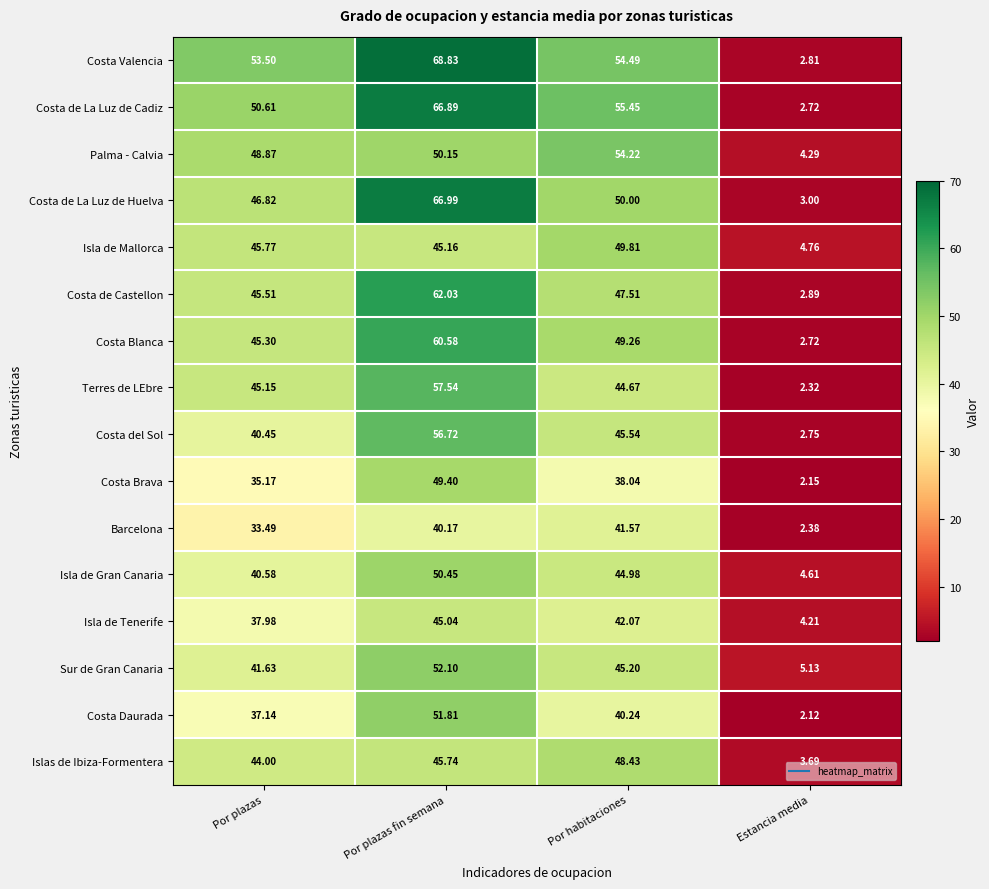

Is the value of Islas de Ibiza-Formentera at Por habitaciones greater than the value of Isla de Tenerife at Estancia media?

Yes